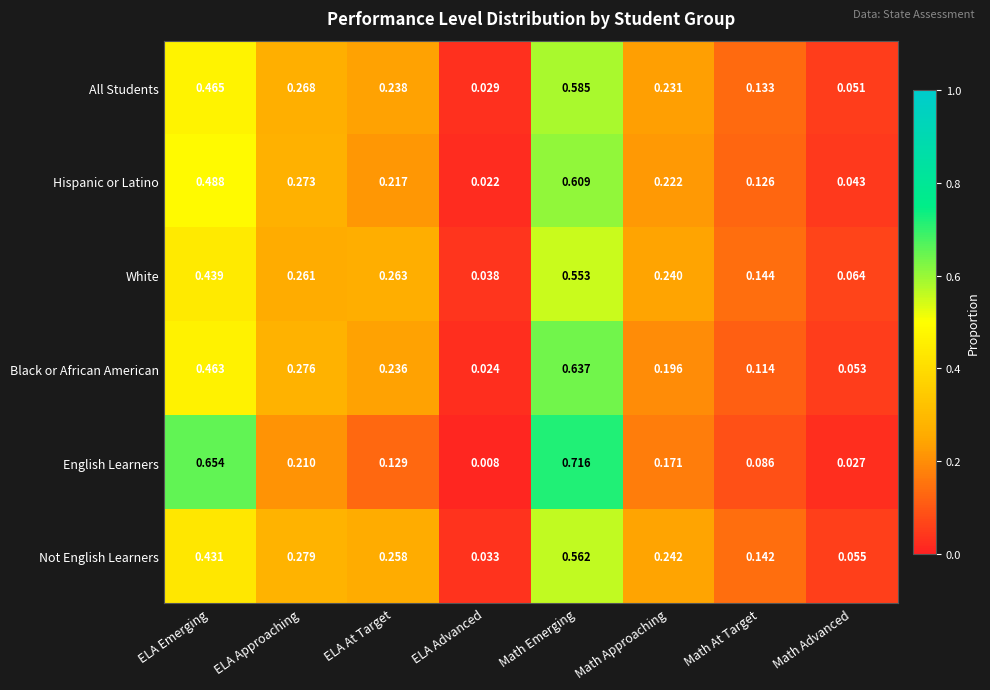

List the series in order of their peak value, highest first.

English Learners, Black or African American, Hispanic or Latino, All Students, Not English Learners, White